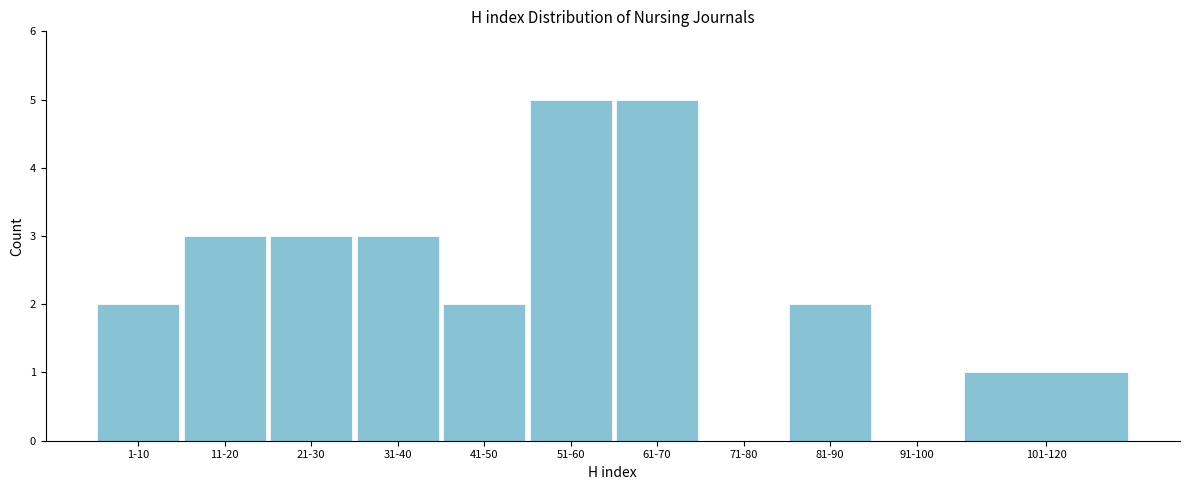

Reading left to right, what are all the values shown in this chart?

1-10=2	11-20=3	21-30=3	31-40=3	41-50=2	51-60=5	61-70=5	71-80=0	81-90=2	91-100=0	101-120=1